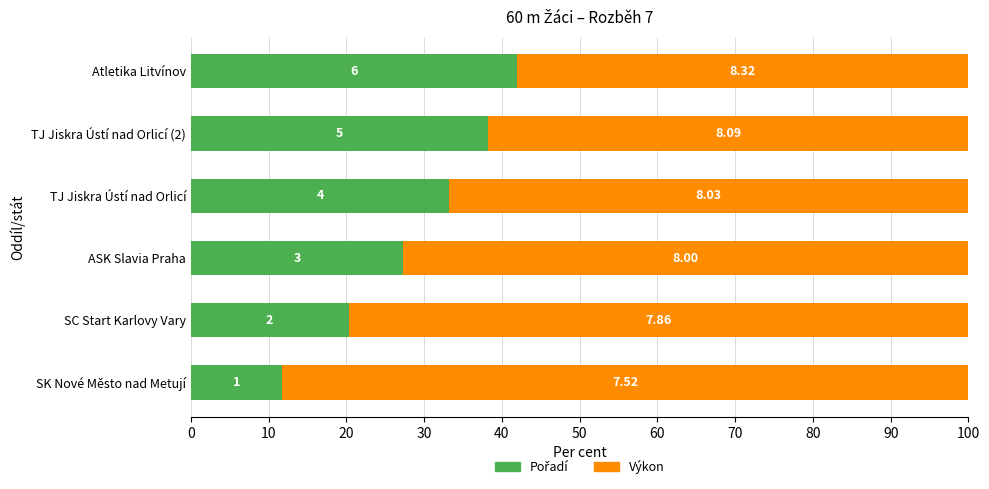

How many distinct data groups are displayed?

2